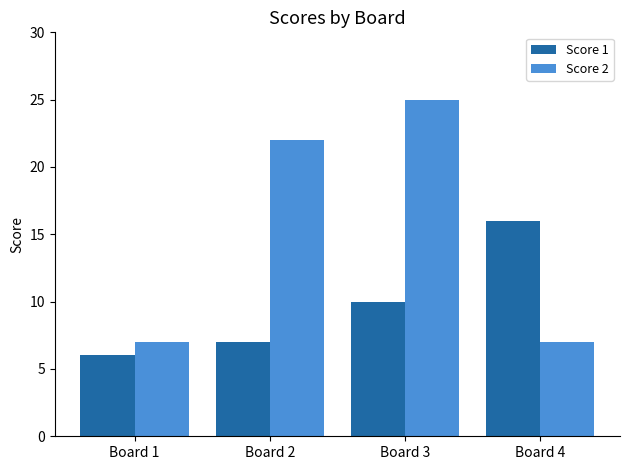

What is the total value across all series at Board 3?

35